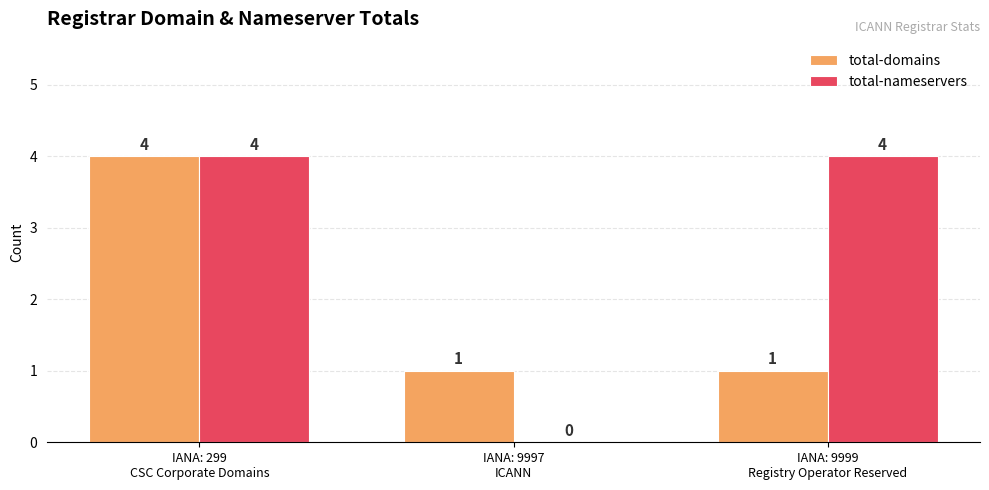

Which series has the largest total across all categories?

total-nameservers